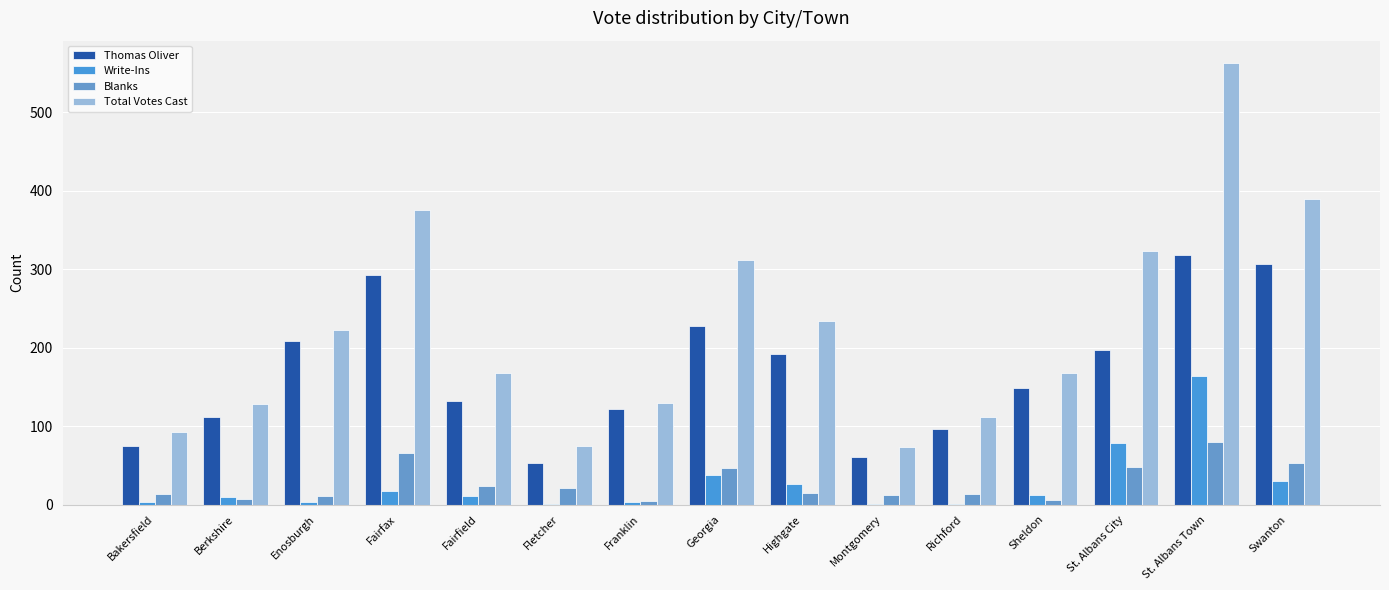

Does the chart contain stacked bars?

No